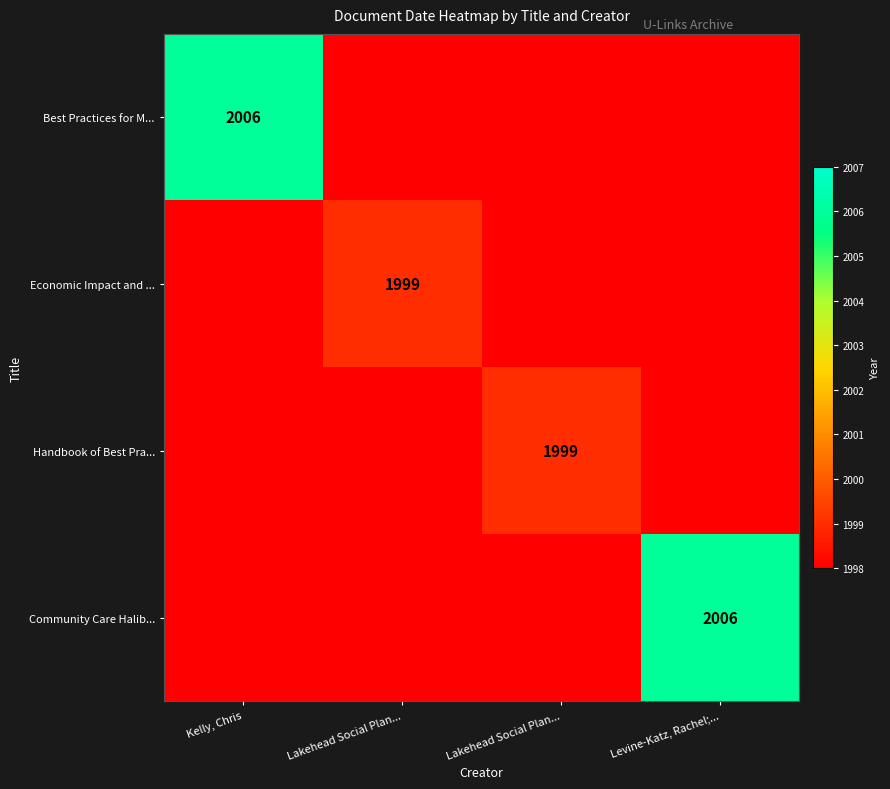

At which category is the sum across all series the highest?

Kelly, Chris